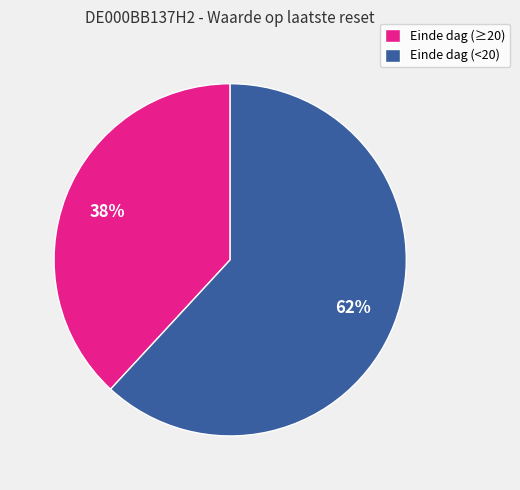

Does any single category account for the majority?

Yes